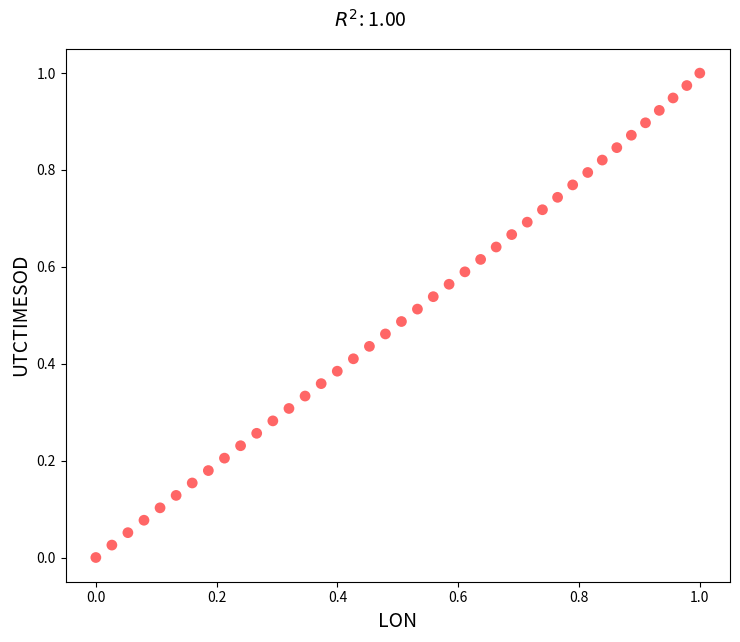

How many points are shown in the scatter plot?

40